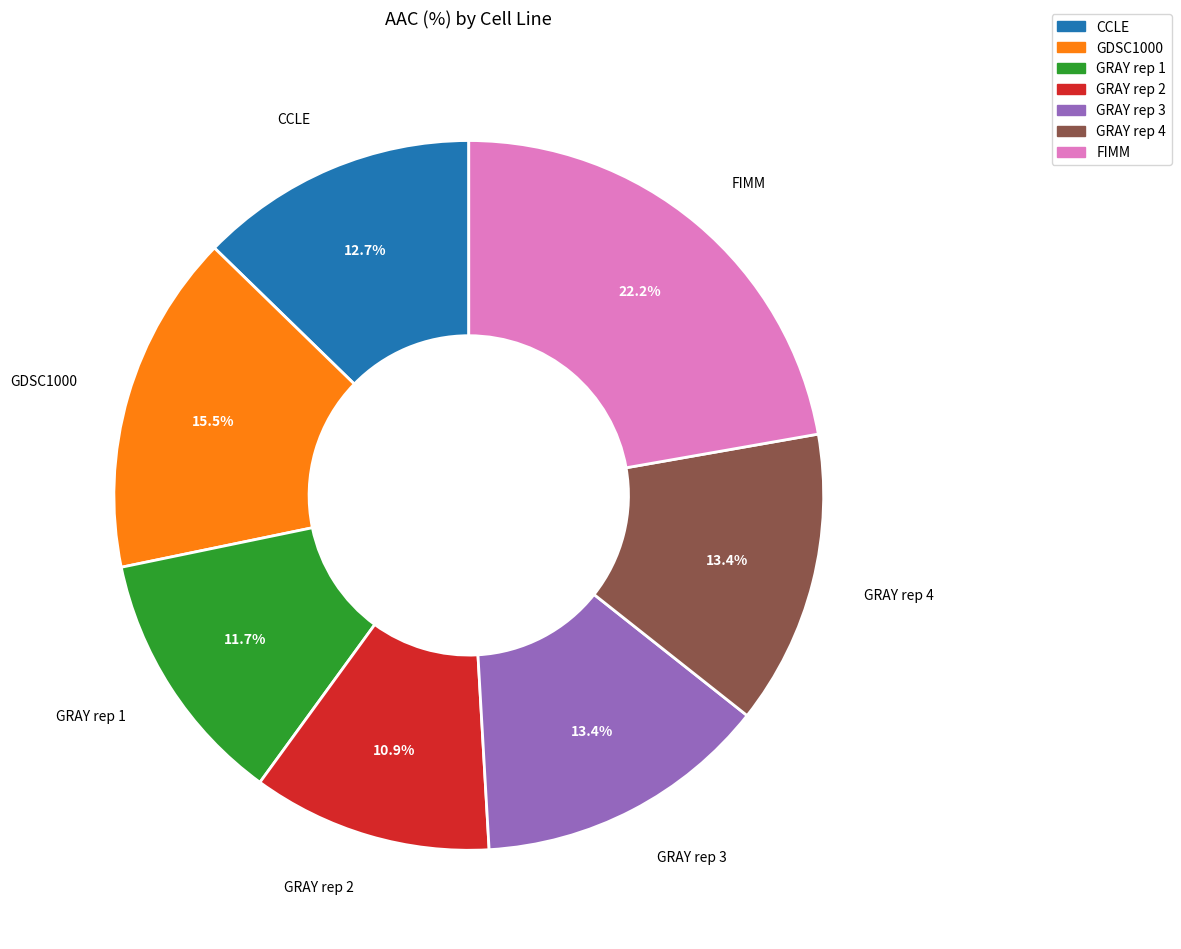

To the nearest percent, what is the difference between the largest and smallest slice percentages?

11%